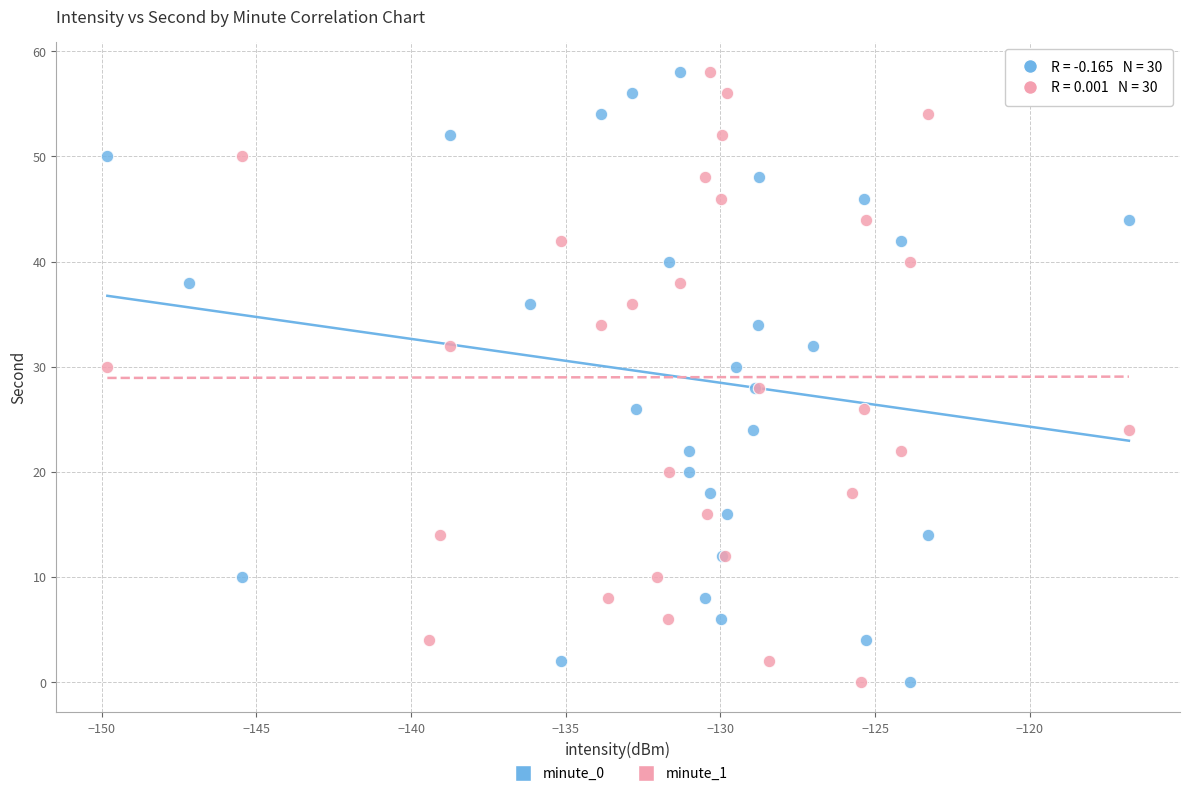

What are all the series names shown in the legend?

minute_0, minute_1